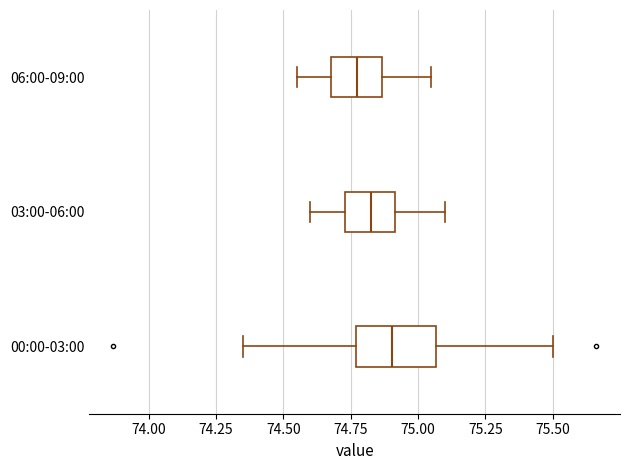

Reading bottom to top, transcribe this box plot: for each box, give where its median line is, the range the box spans, and where its two whiskers end, as read against the x-axis. The values are not printed on the chart, so give them approximately, as read against the axis.

00:00-03:00: median 74.90, box 74.75 to 75.05, whiskers 74.35 to 75.50
03:00-06:00: median 74.85, box 74.75 to 74.90, whiskers 74.60 to 75.10
06:00-09:00: median 74.80, box 74.70 to 74.85, whiskers 74.55 to 75.05